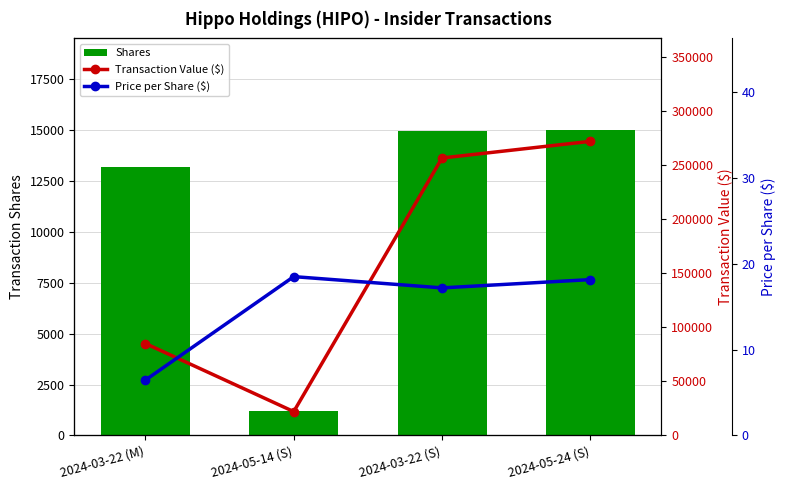

What is the label of the 1st bar from the left?

2024-03-22 (M)